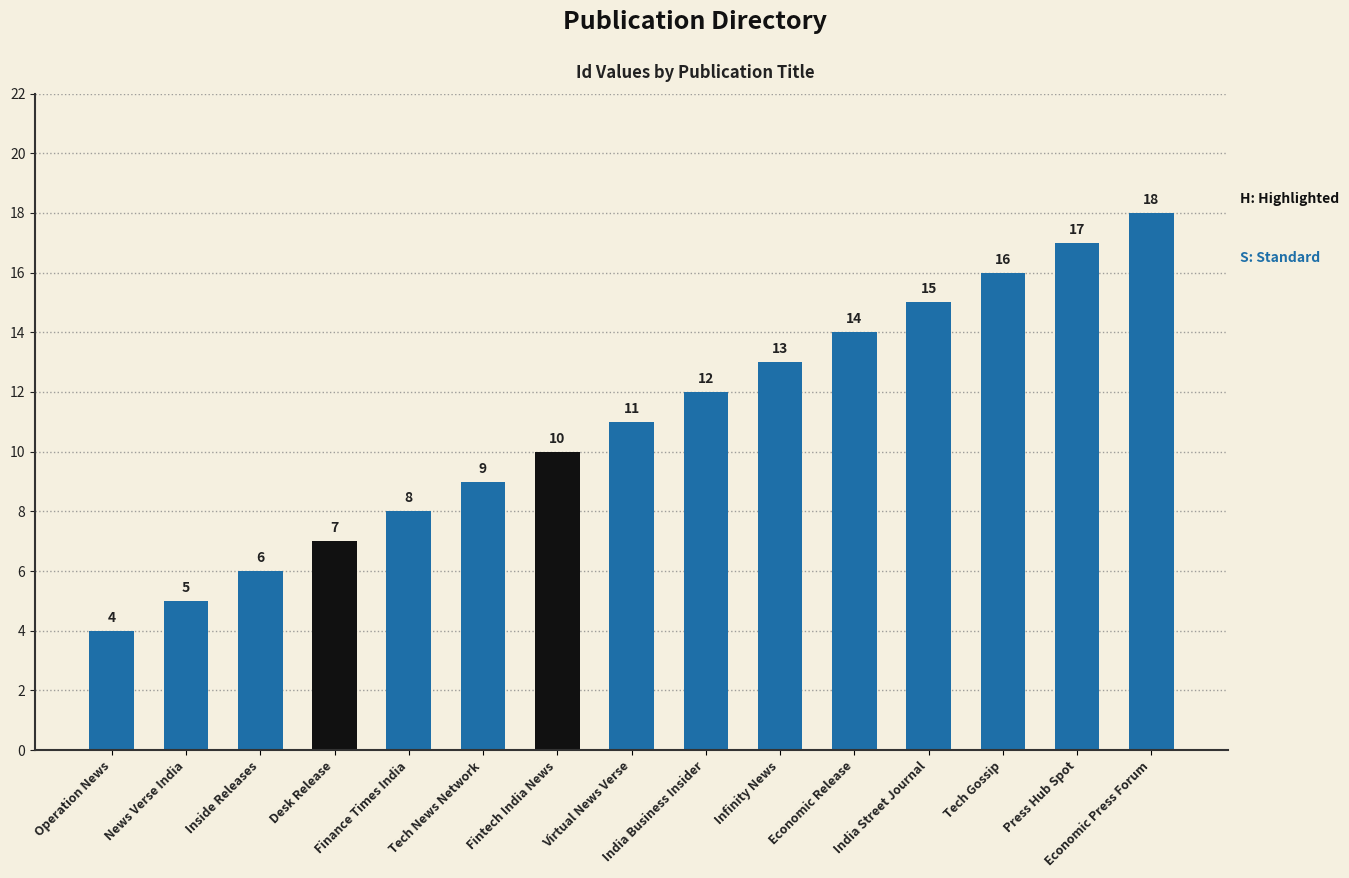

What is the smallest value displayed?

4